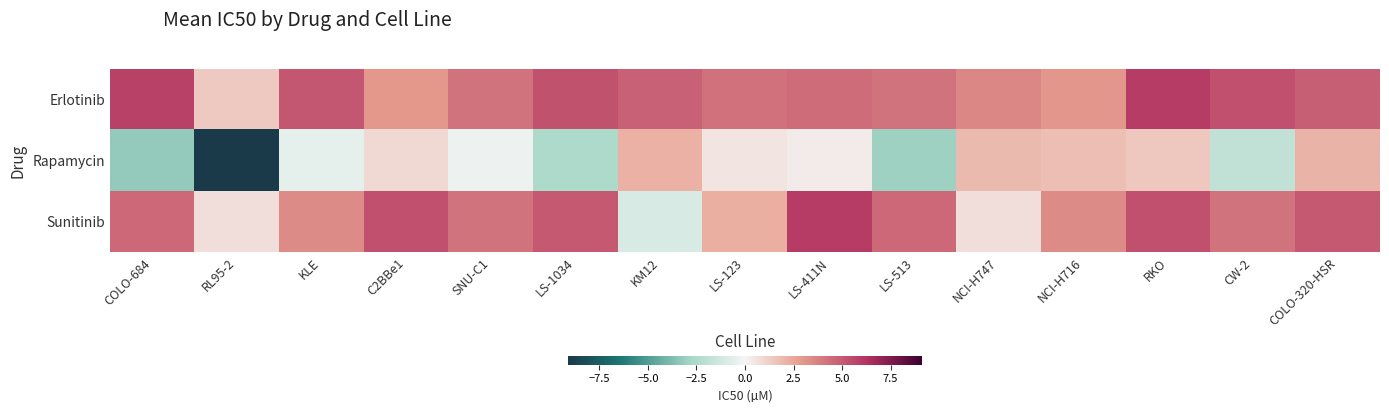

Reading left to right, list all the values displayed in this chart.

Erlotinib: COLO-684=5.8	RL95-2=1.4	KLE=5.1	C2BBe1=2.9	SNU-C1=4.2	LS-1034=5.2	KM12=4.7	LS-123=4.3	LS-411N=4.4	LS-513=4.2	NCI-H747=3.5	NCI-H716=3.1	RKO=6.0	CW-2=5.3	COLO-320-HSR=4.8
Rapamycin: COLO-684=-3.2	RL95-2=-9.1	KLE=-0.5	C2BBe1=0.9	SNU-C1=-0.2	LS-1034=-2.6	KM12=2.2	LS-123=0.6	LS-411N=0.3	LS-513=-3.0	NCI-H747=1.9	NCI-H716=1.8	RKO=1.5	CW-2=-1.8	COLO-320-HSR=2.1
Sunitinib: COLO-684=4.5	RL95-2=0.7	KLE=3.4	C2BBe1=5.3	SNU-C1=4.2	LS-1034=5.0	KM12=-1.0	LS-123=2.3	LS-411N=5.9	LS-513=4.5	NCI-H747=0.7	NCI-H716=3.4	RKO=5.3	CW-2=4.2	COLO-320-HSR=5.0